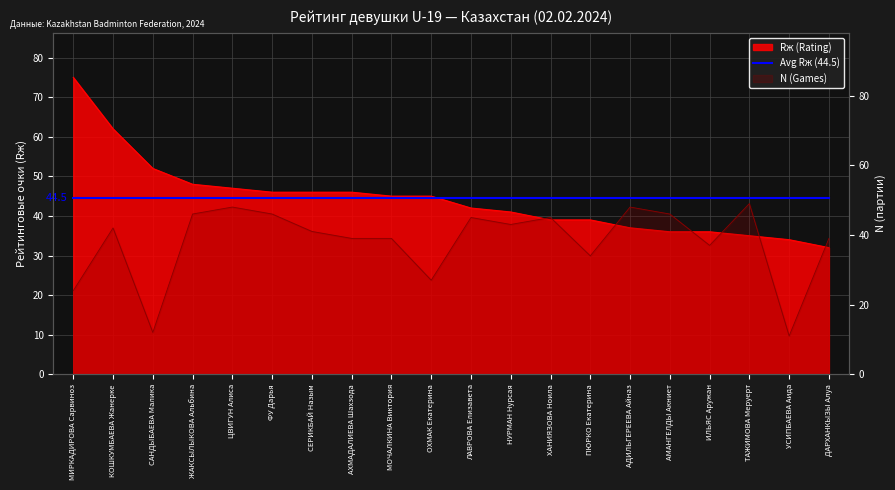

How many lines are shown in the chart?

1